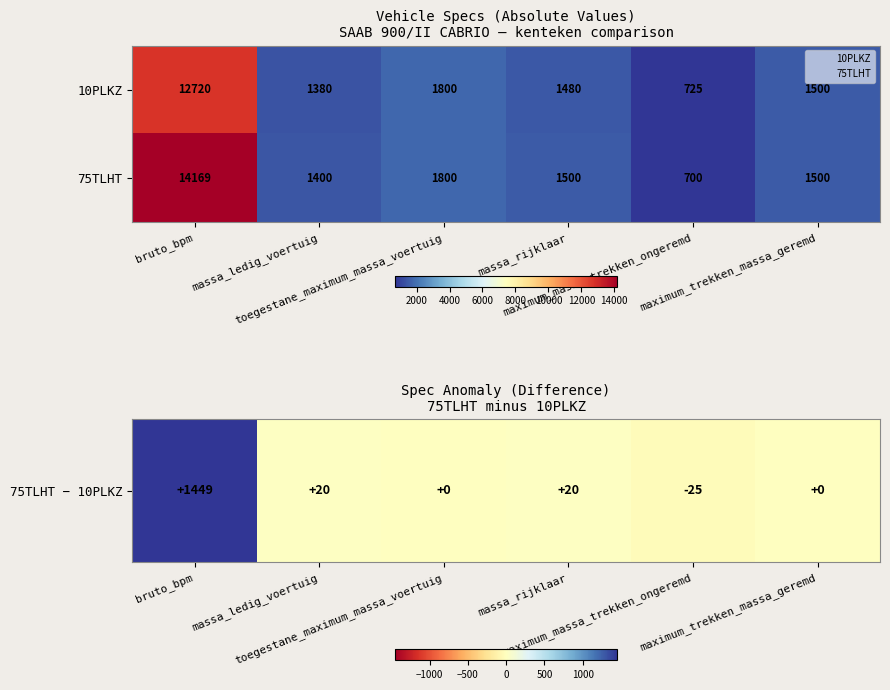

Which series has the widest spread of values?

75TLHT